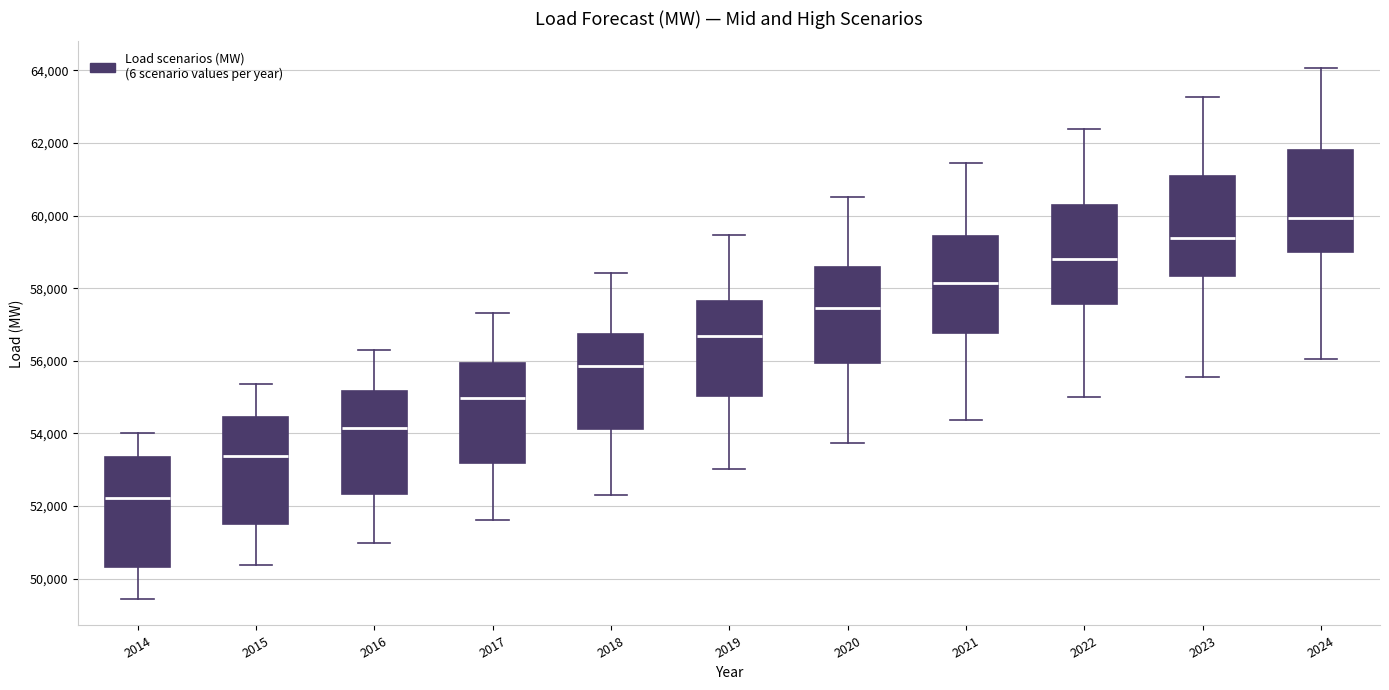

Which box's median line is the highest?

2024